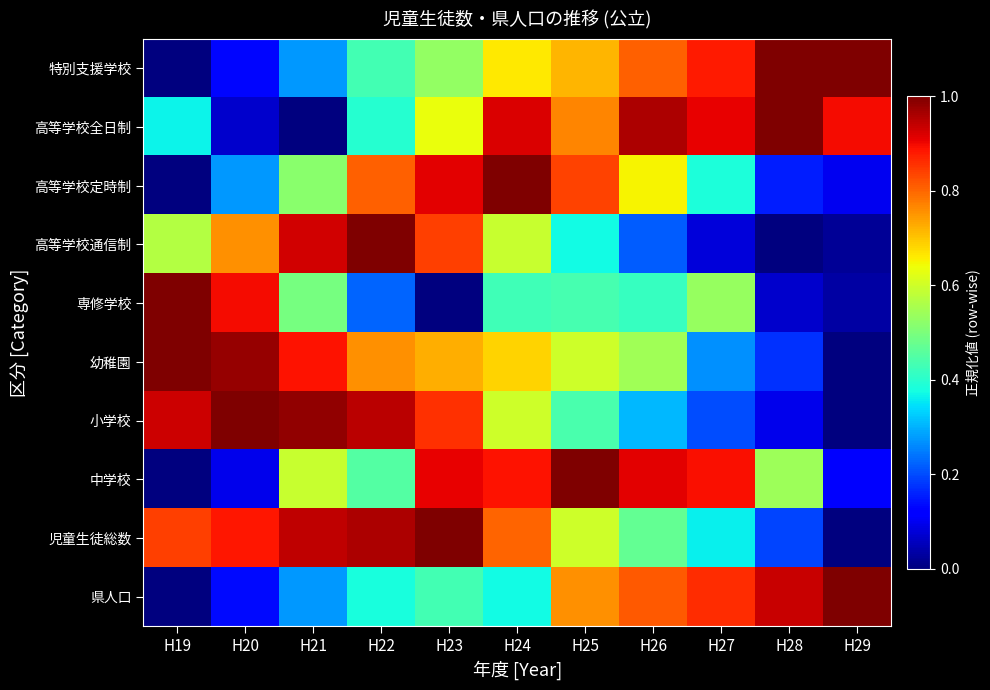

Which series changed the most between H22 and H27?

高等学校通信制